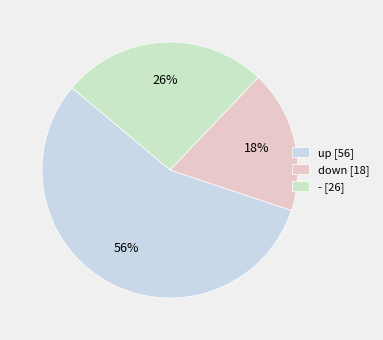

What is the ratio of the value at - to the value at up?

0.5